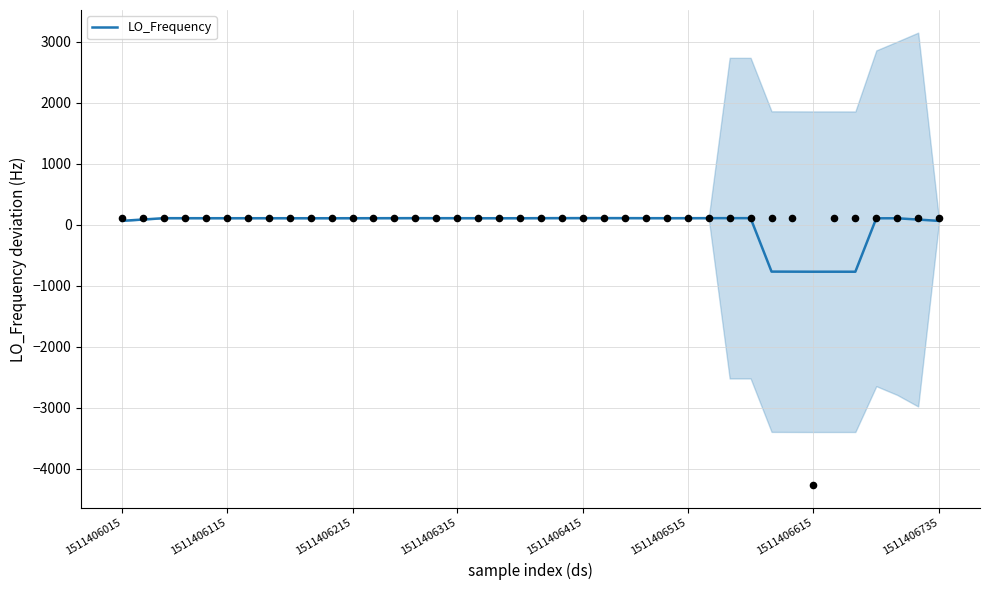

Between 9 and 13, which is larger?

13